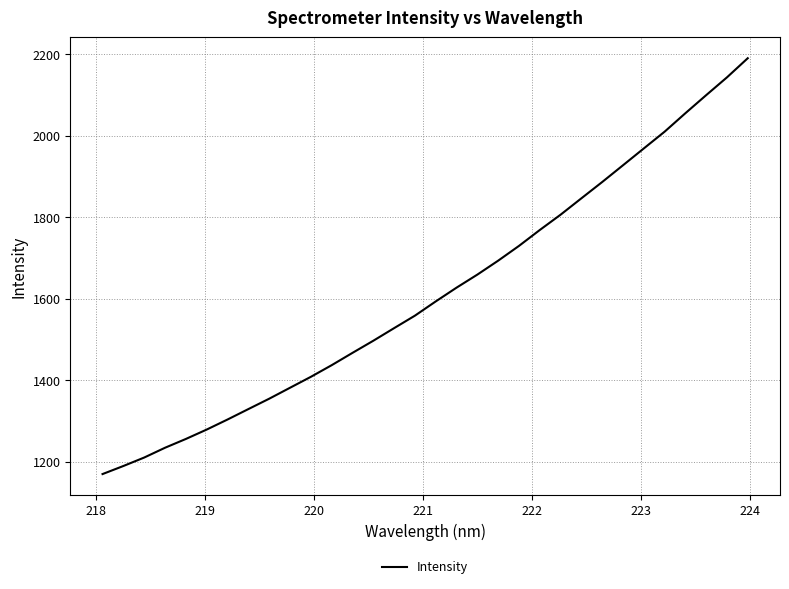

How many categories are shown in the chart?

32